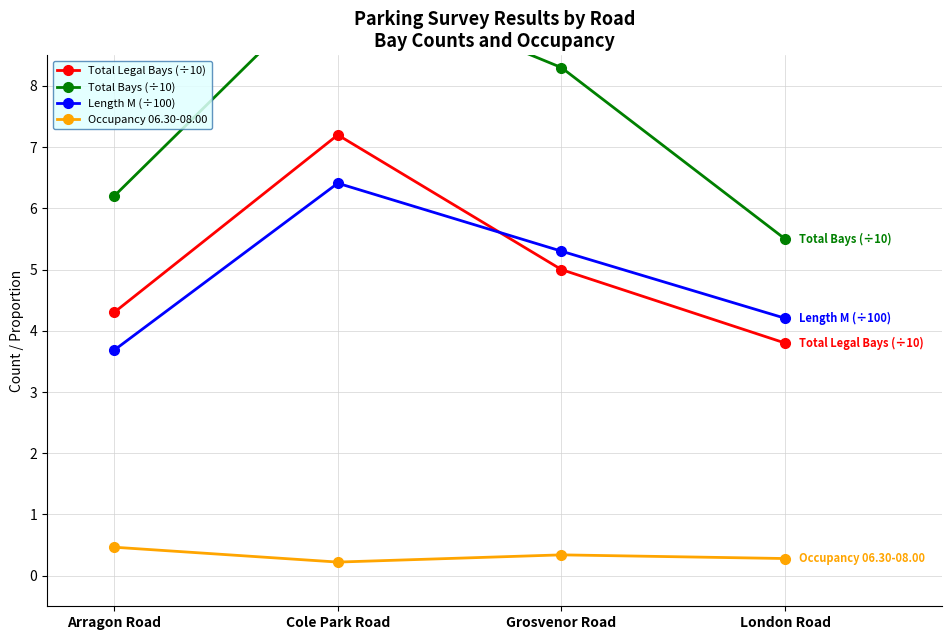

What is the difference between the maximum and second lowest values in the Total Legal Bays (÷10) series?

2.9